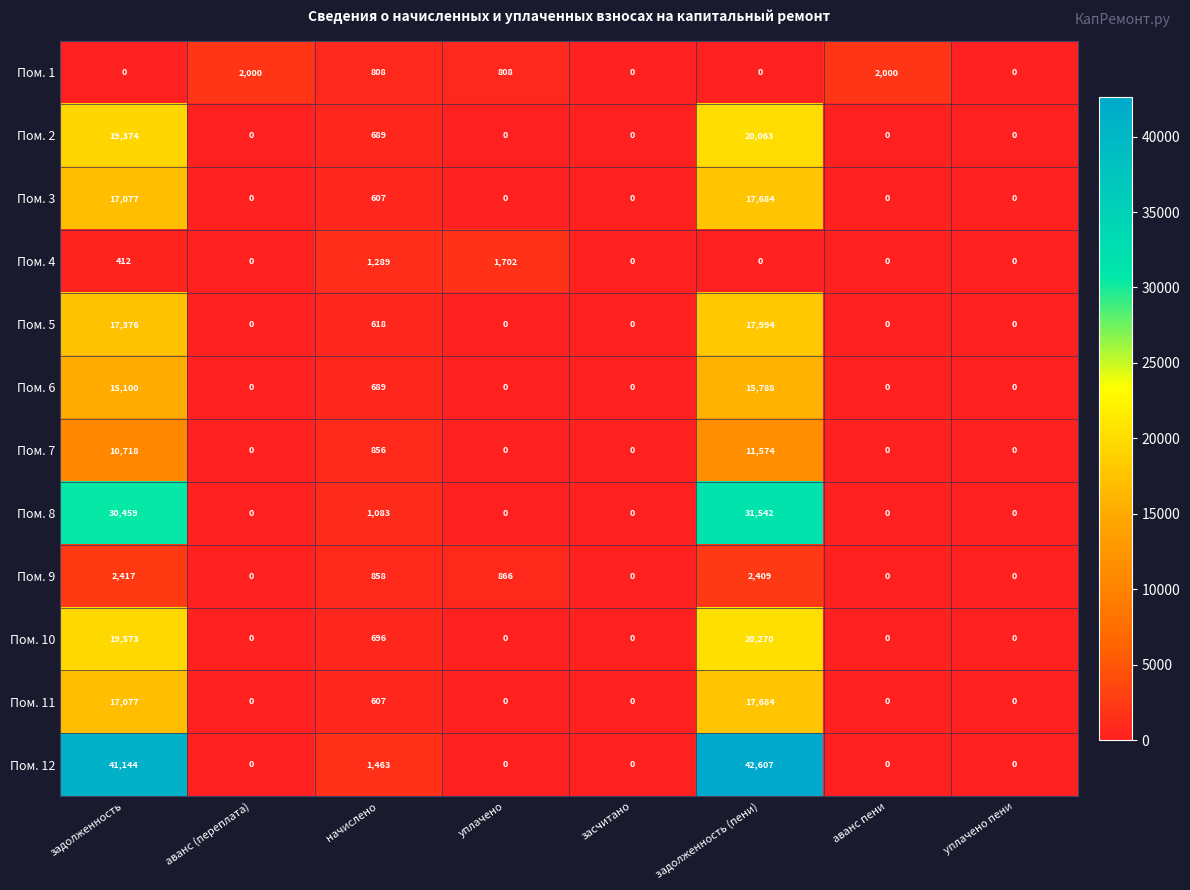

What is the sum of the Пом. 5 values at начислено and аванс (переплата)?

618